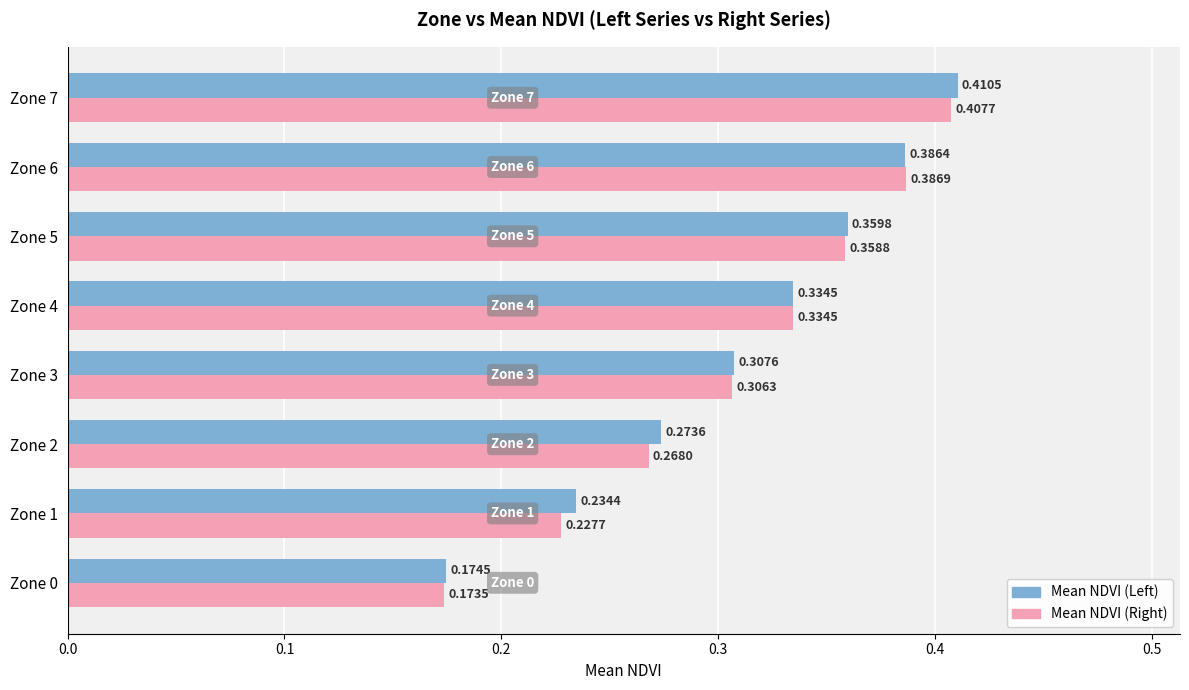

Is the value of Mean NDVI (Right) at Zone 1 greater than the value of Mean NDVI (Left) at Zone 0?

Yes